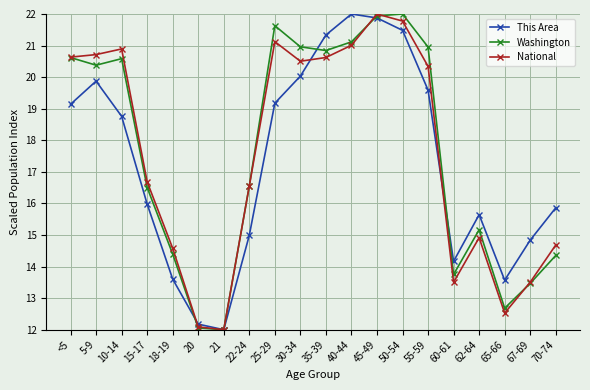

After their last crossing, which series has the higher values: Washington or National?

National